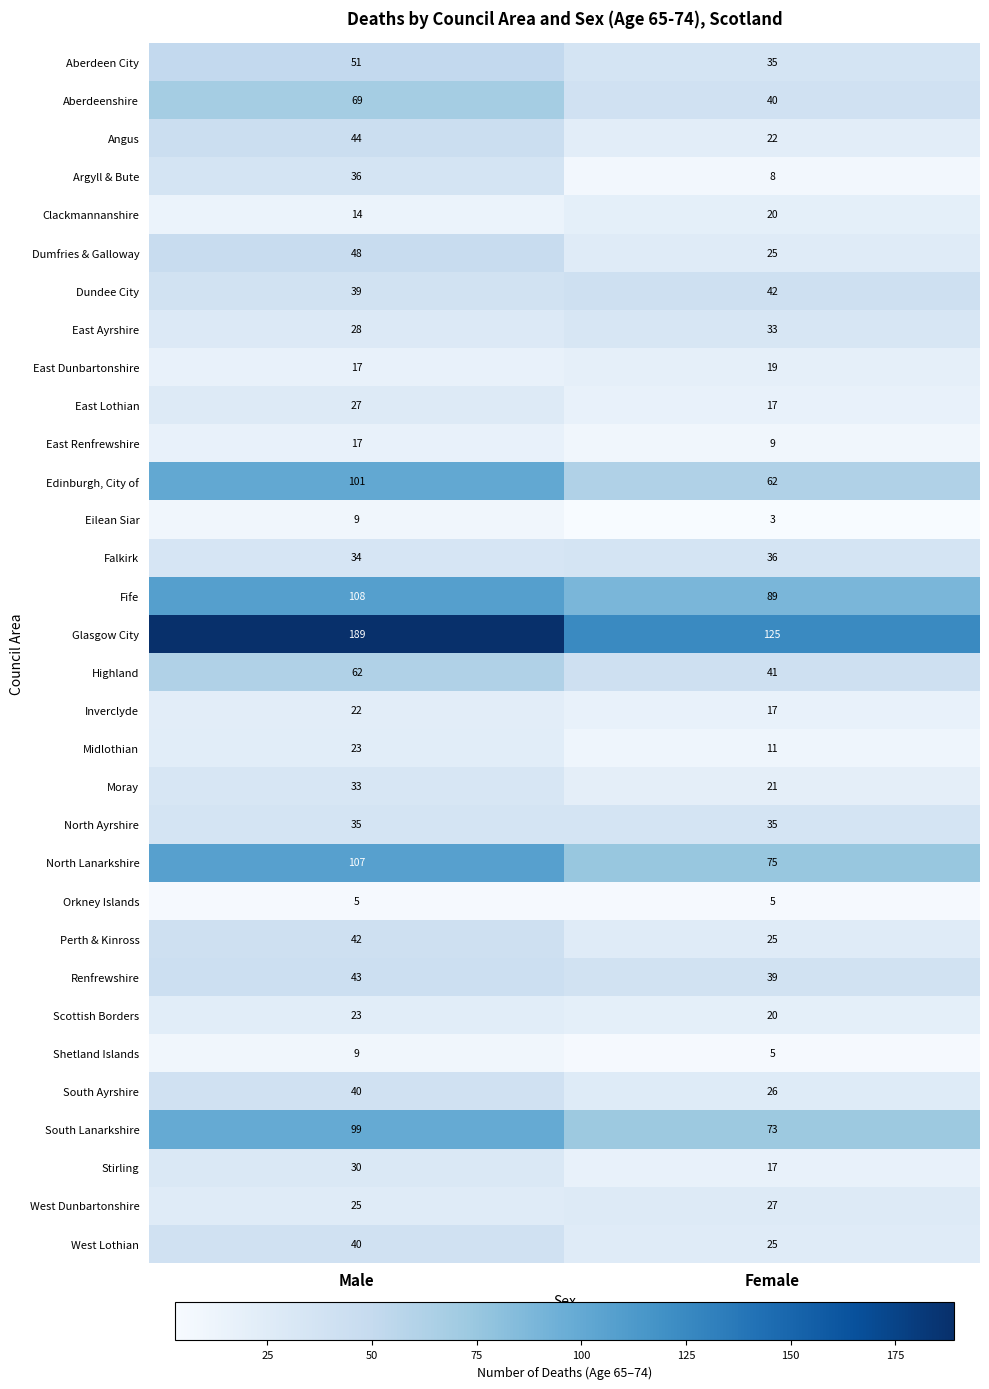

List the labels in order of Aberdeenshire value, smallest first.

Female, Male